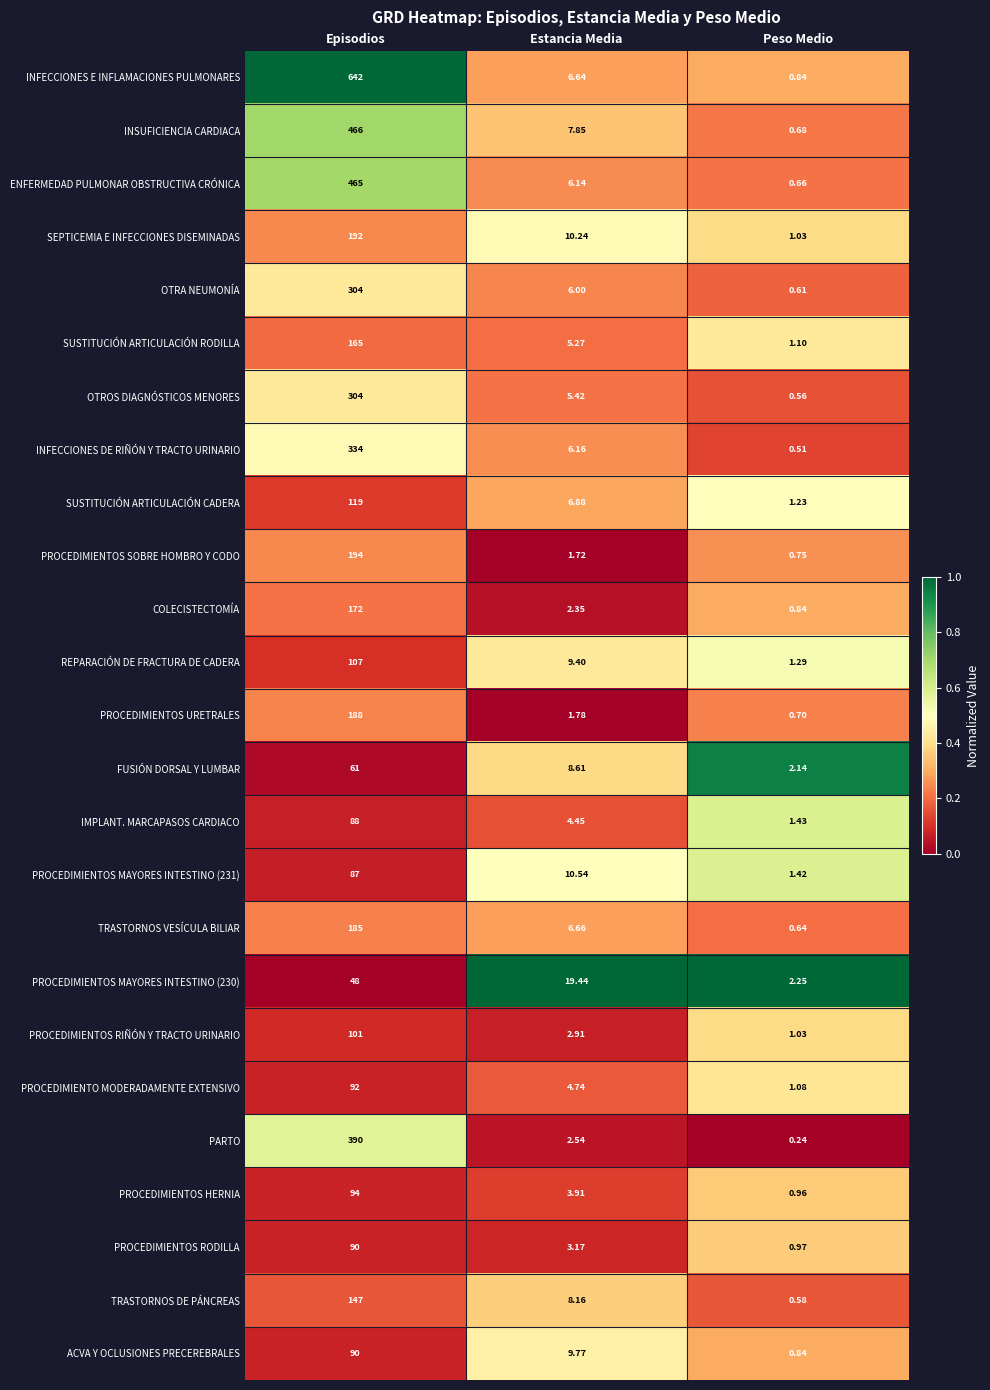

Which series has the largest total across all categories?

INFECCIONES E INFLAMACIONES PULMONARES